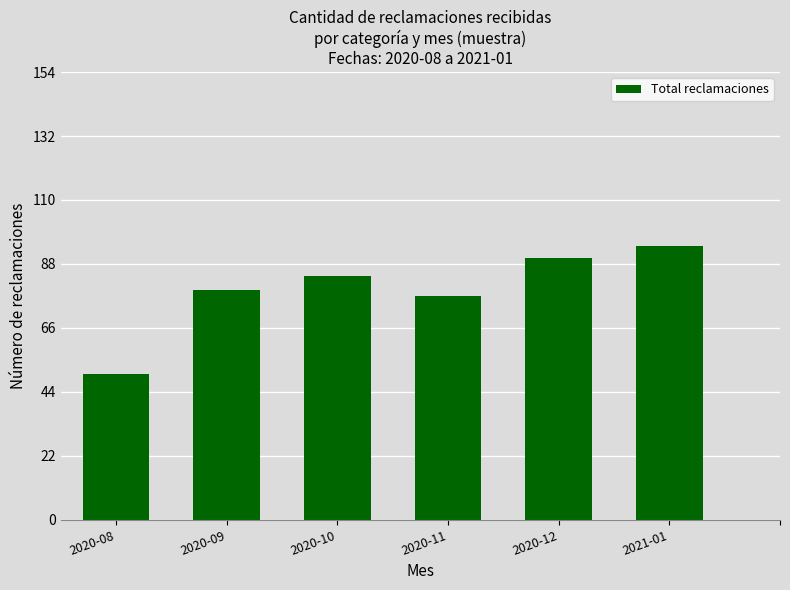

What is the sum of all values?

474